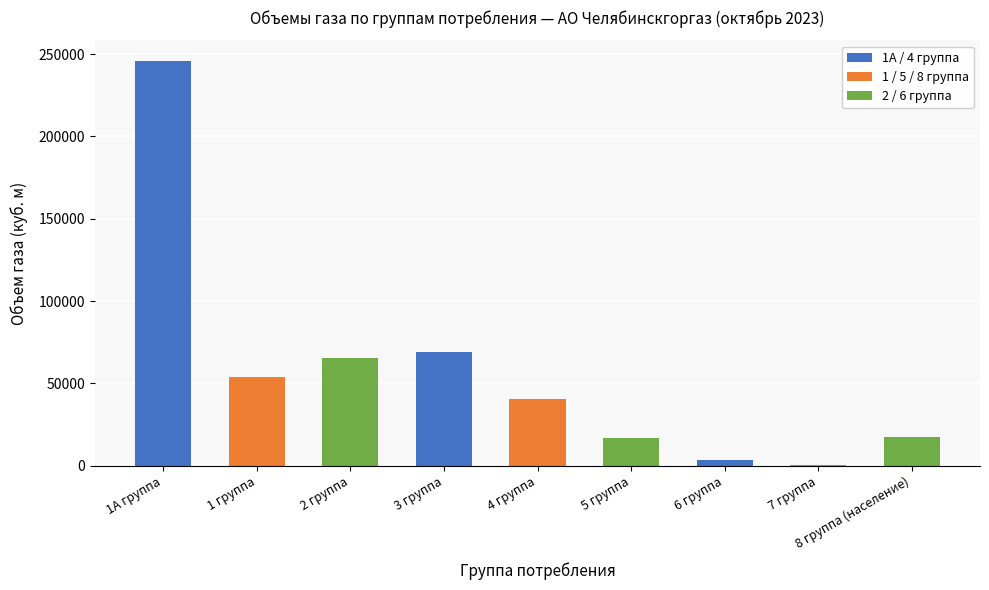

List the labels in order of value, smallest first.

7 группа, 6 группа, 5 группа, 8 группа (население), 4 группа, 1 группа, 2 группа, 3 группа, 1А группа